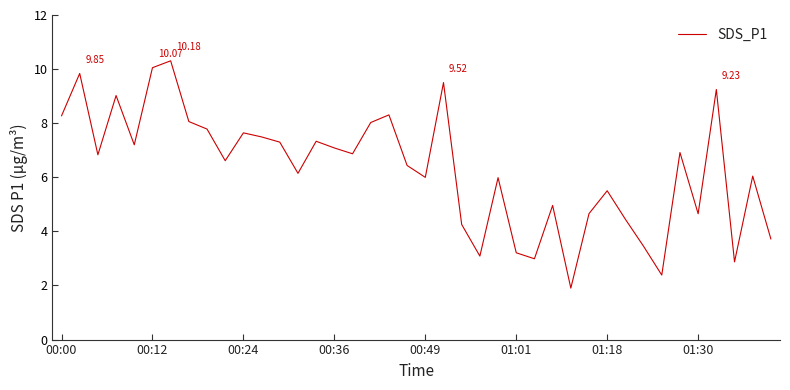

Approximately how many times larger is the value at 01:30 compared to 00:36?

0.7